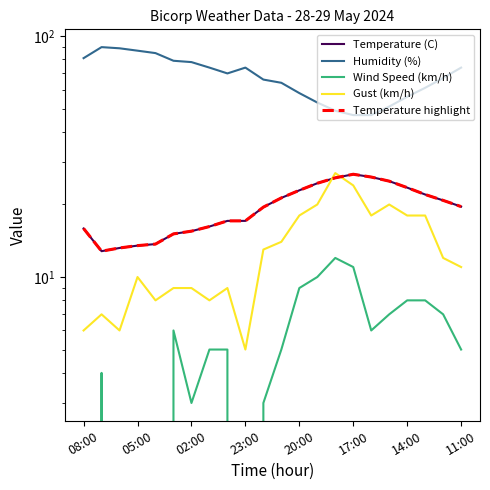

Between 14:00 and 02:00, which is larger?

14:00